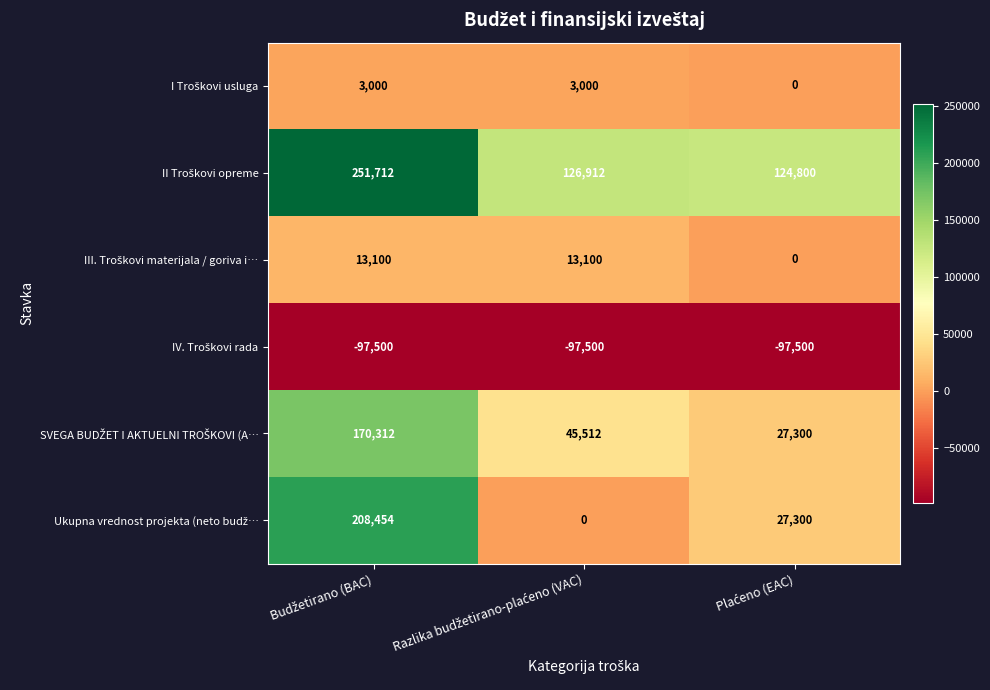

At which category is the sum across all series the highest?

Budžetirano (BAC)